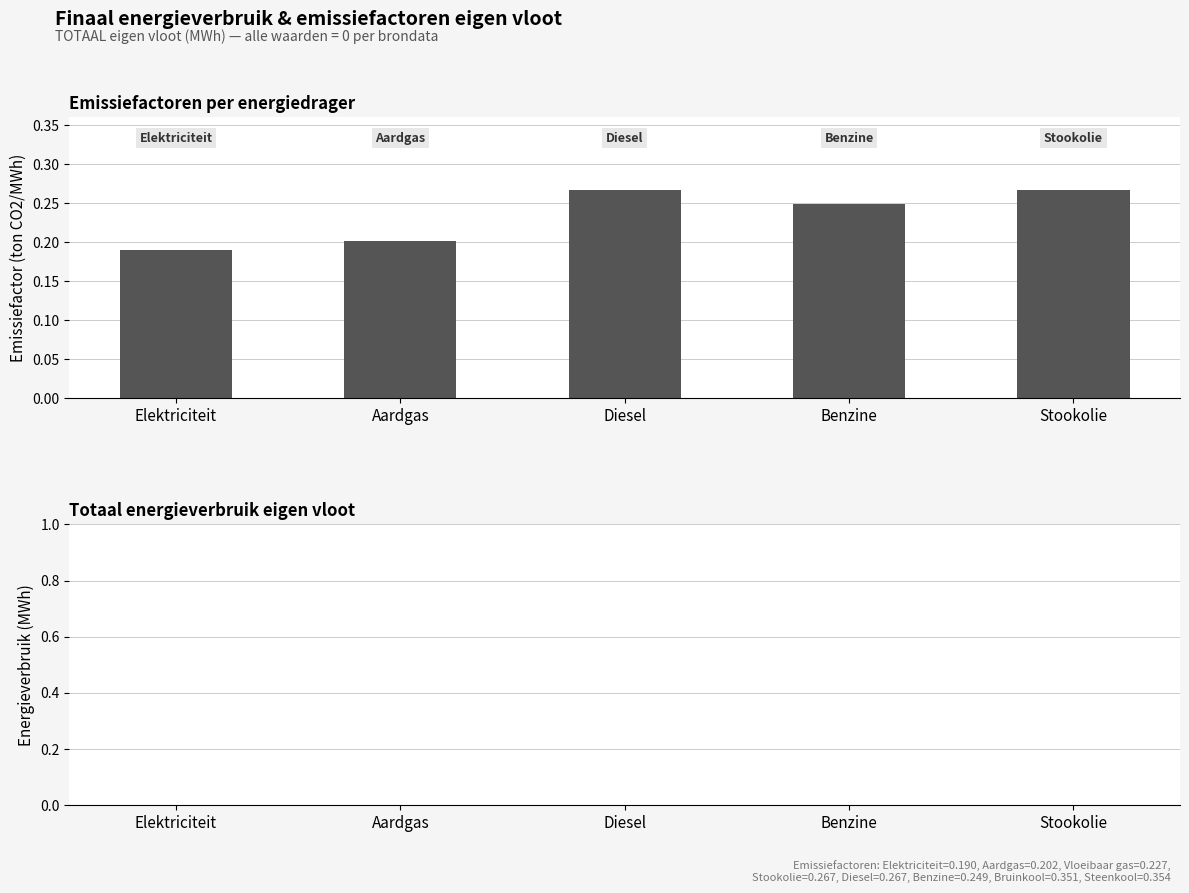

How many bars are there in total?

5